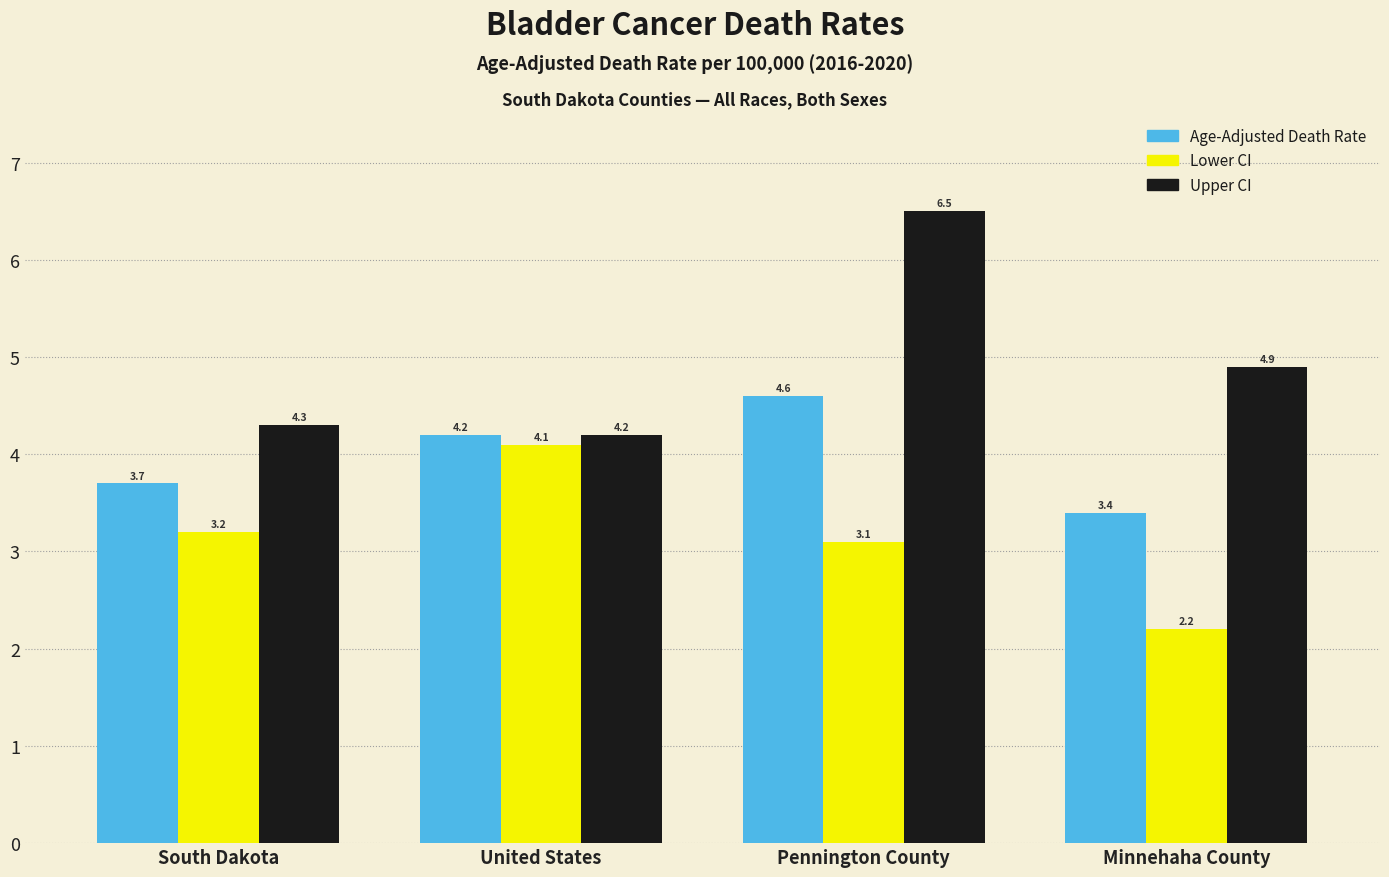

Are the bars grouped side by side (vs. stacked)?

Yes